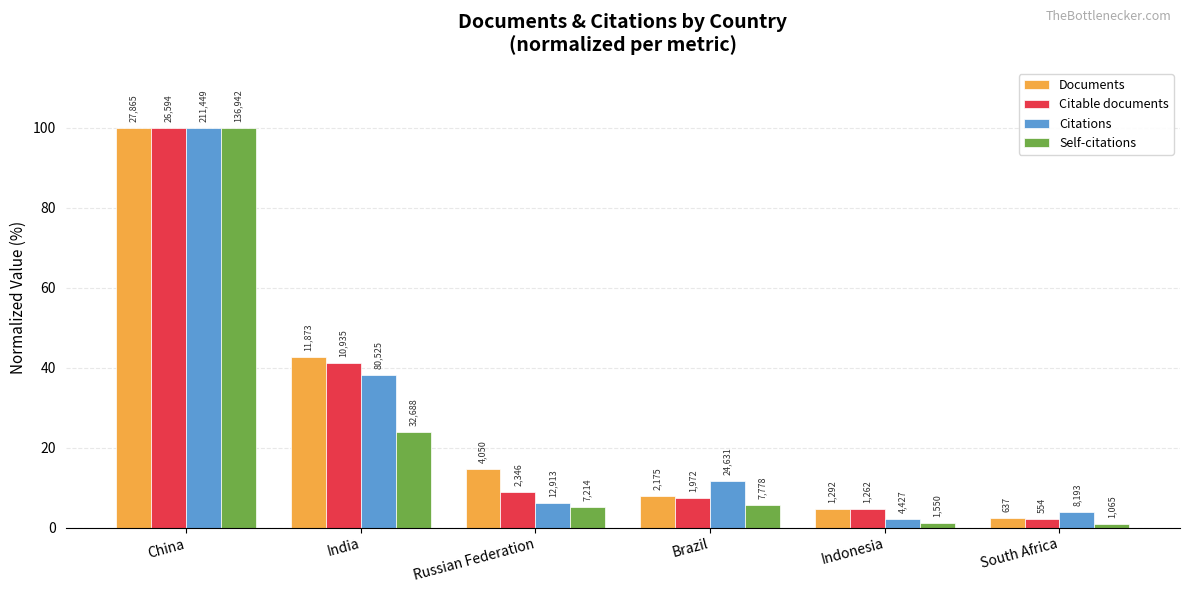

Reading left to right, what are all the values shown in this chart?

Documents: China=100.0	India=42.6	Russian Federation=14.5	Brazil=7.8	Indonesia=4.6	South Africa=2.3
Citable documents: China=100.0	India=41.1	Russian Federation=8.8	Brazil=7.4	Indonesia=4.7	South Africa=2.1
Citations: China=100.0	India=38.1	Russian Federation=6.1	Brazil=11.6	Indonesia=2.1	South Africa=3.9
Self-citations: China=100.0	India=23.9	Russian Federation=5.3	Brazil=5.7	Indonesia=1.1	South Africa=0.8